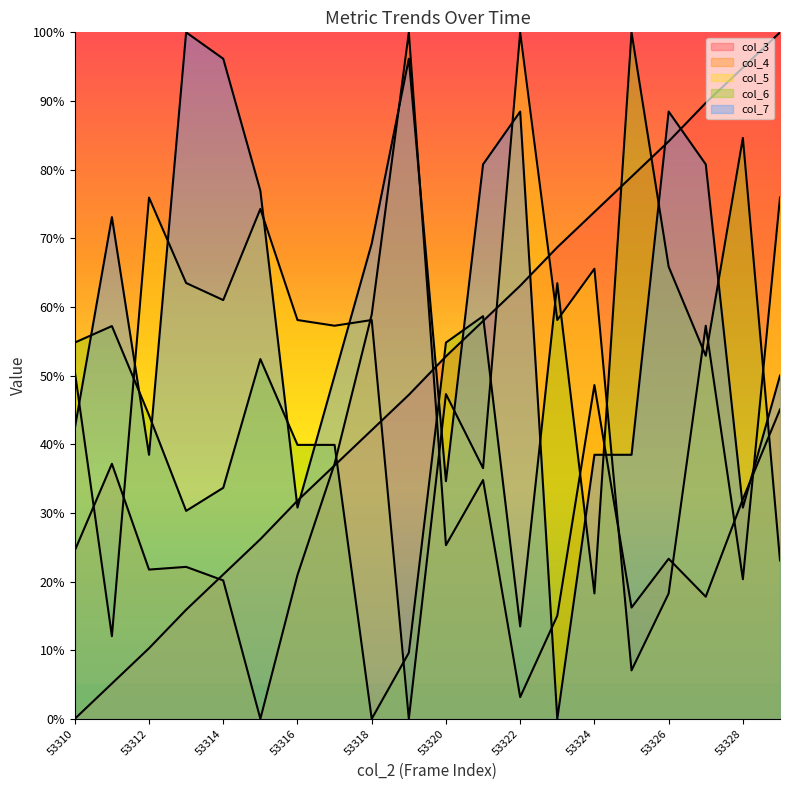

What is the value of the col_4 point at the 11th from the left?

25.3